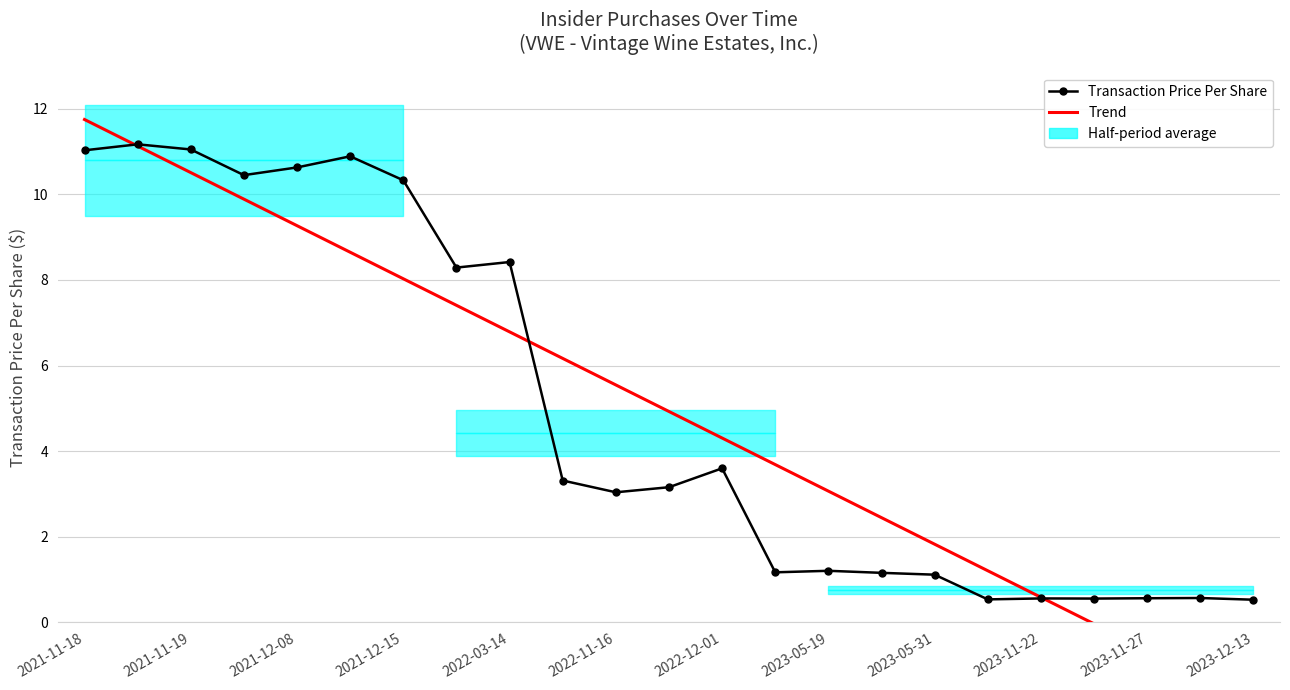

At which category is the sum across all series the highest?

2021-11-18